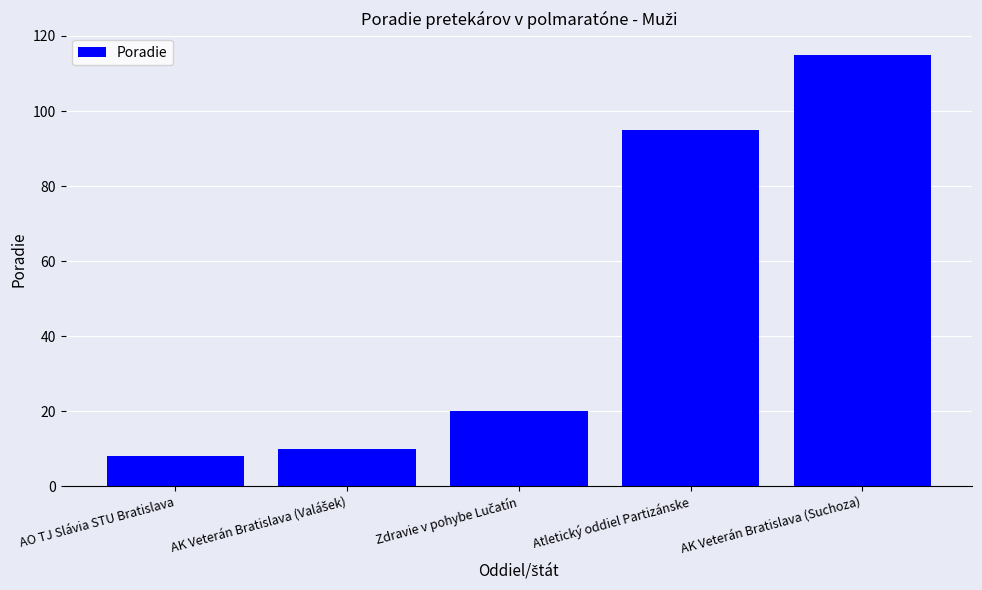

What is the value of the 5th bar from the left?

115